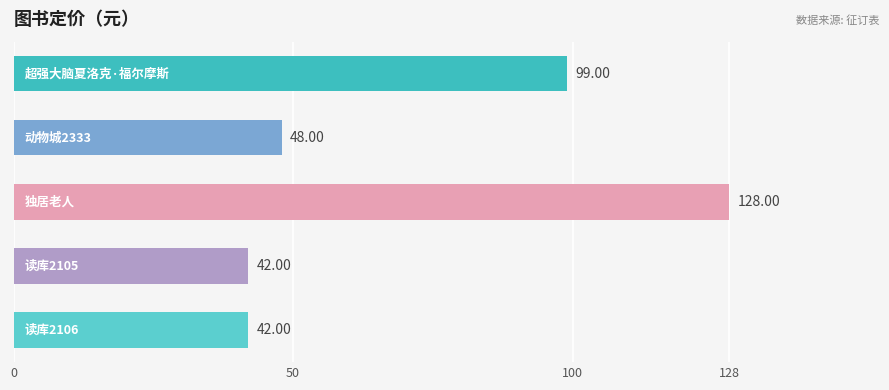

What is the sum of all values?

359